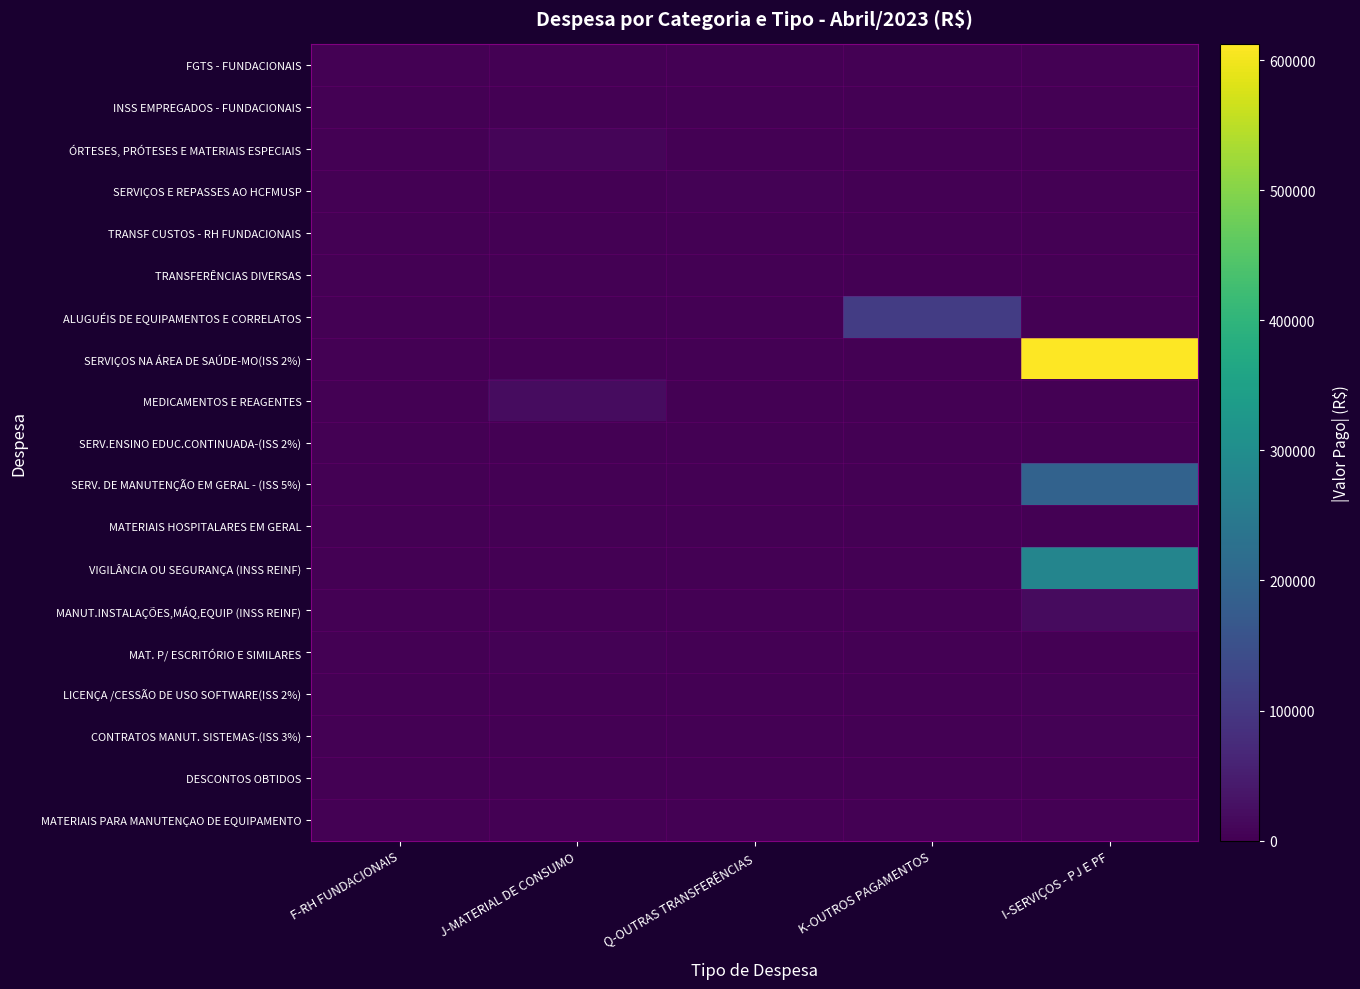

At which category does the chart reach its minimum across all series?

J-MATERIAL DE CONSUMO